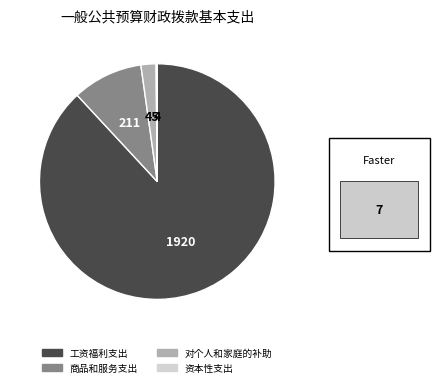

Is there any slice that represents more than half of the pie?

Yes